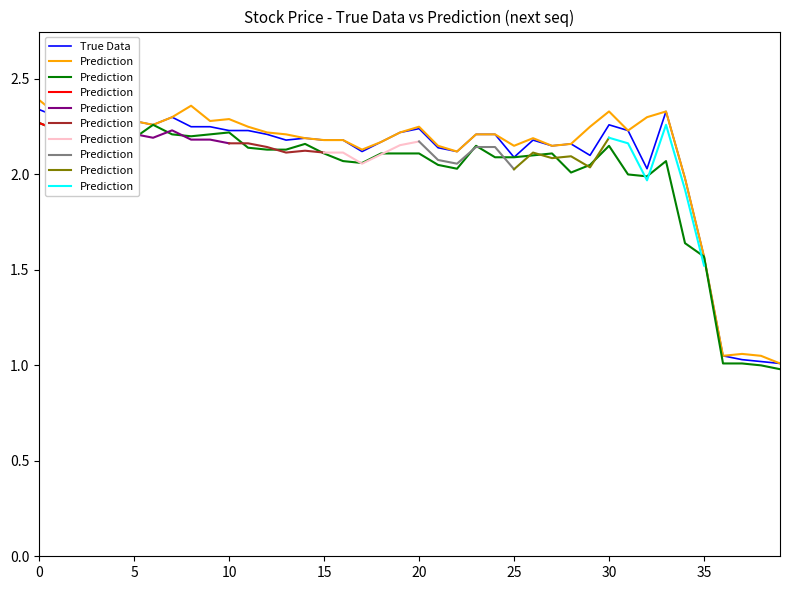

True or false: High has more than 2 interior local peaks.

True